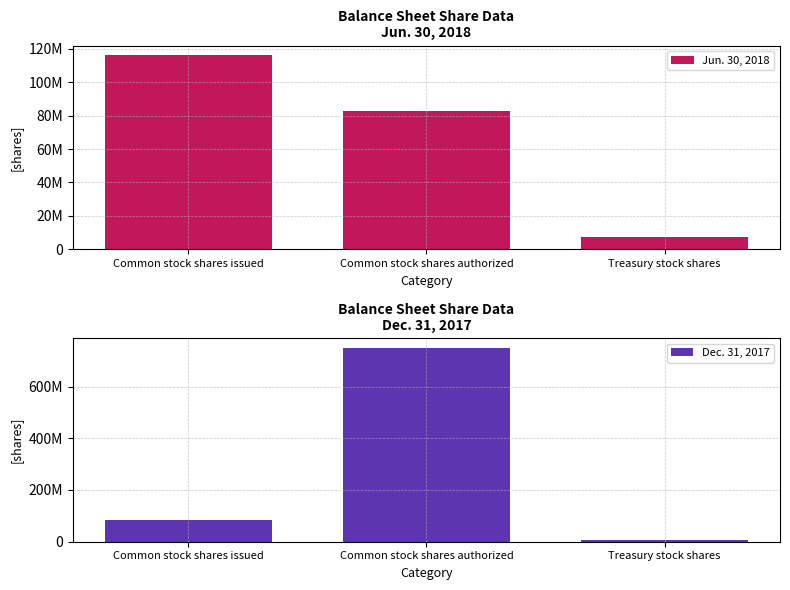

Which category has the highest value in the Jun. 30, 2018 series?

Common stock shares issued